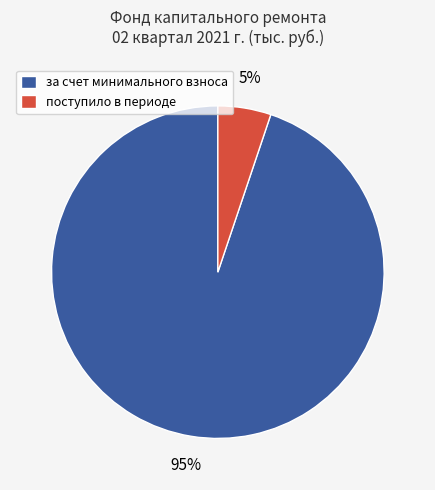

Does any single category account for the majority?

Yes